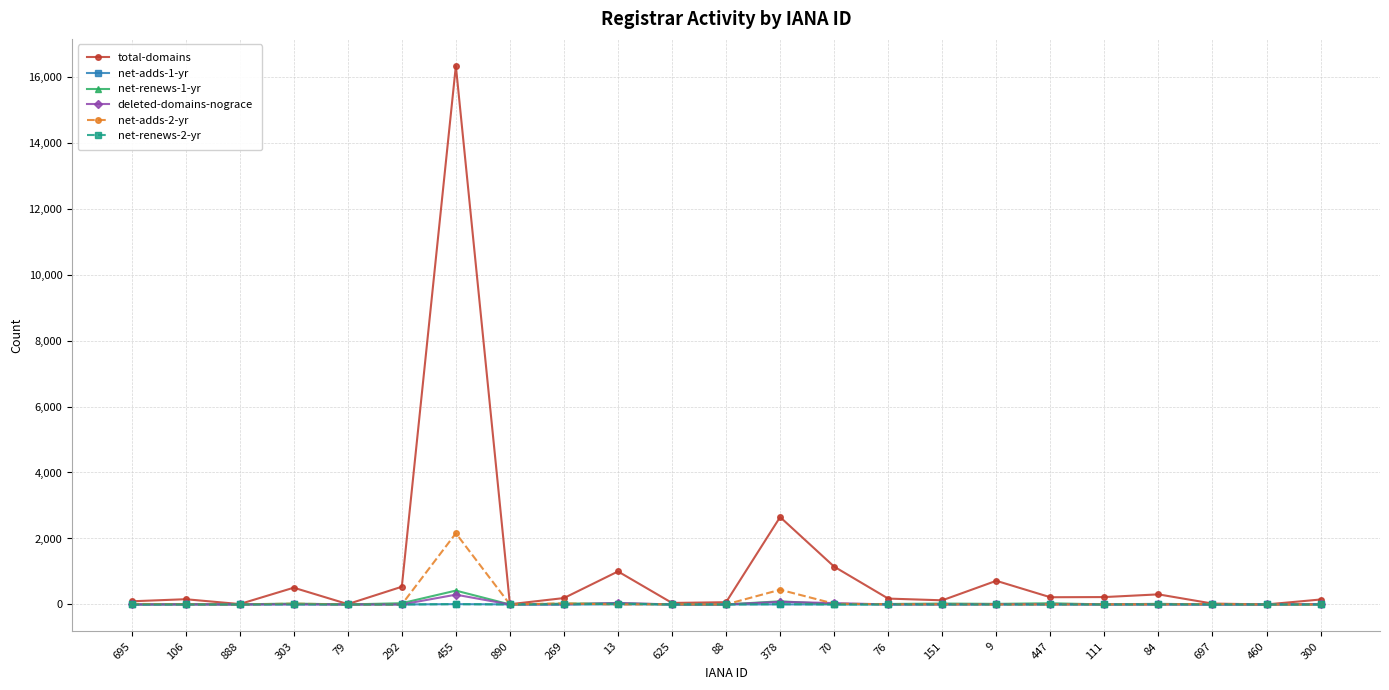

What is the value of the net-adds-2-yr point at the 1st from the left?

17